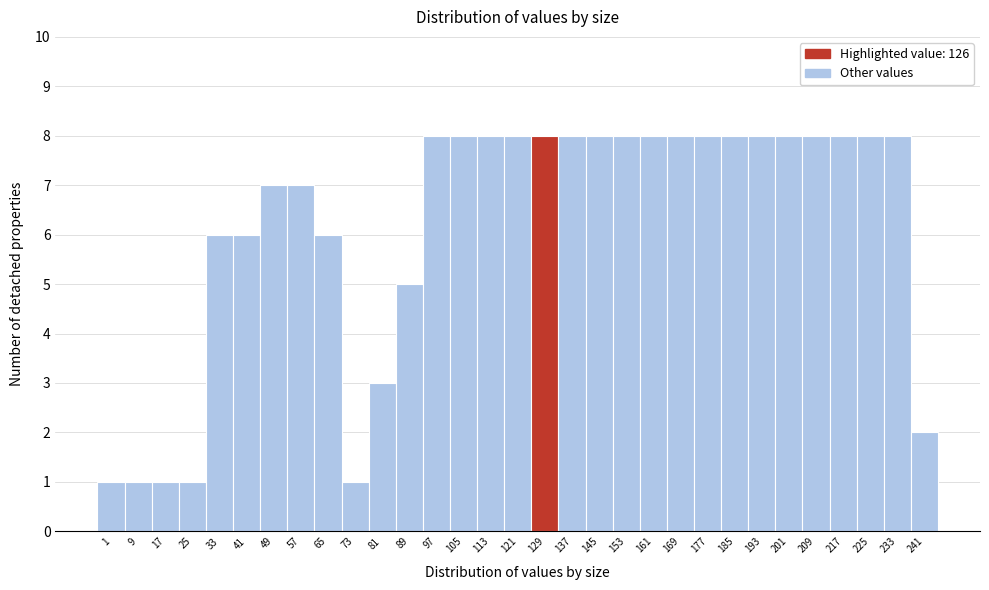

How tall is the bar that spans 69 to 77 on the x-axis? The values are not printed on the chart, so give them approximately, as read against the axis.

1